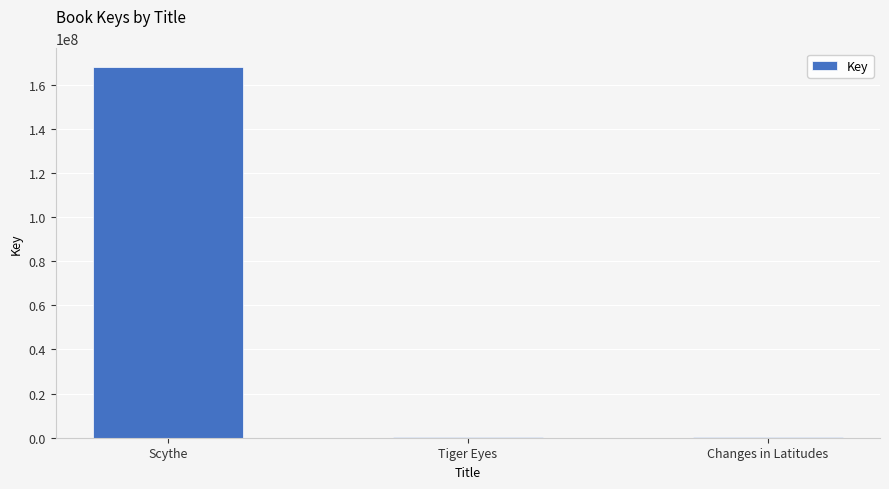

What is the sum of the values at Scythe and Changes in Latitudes?

168413705